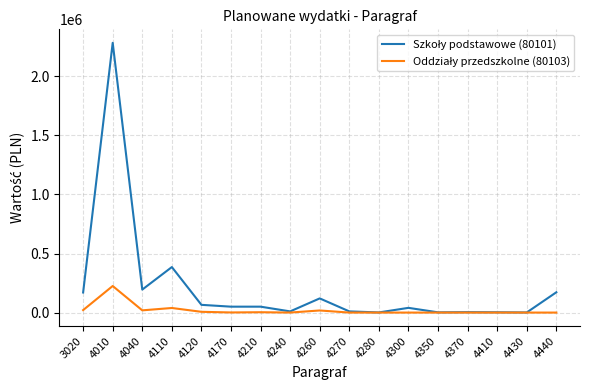

Does the chart display data point markers on the line(s)?

No